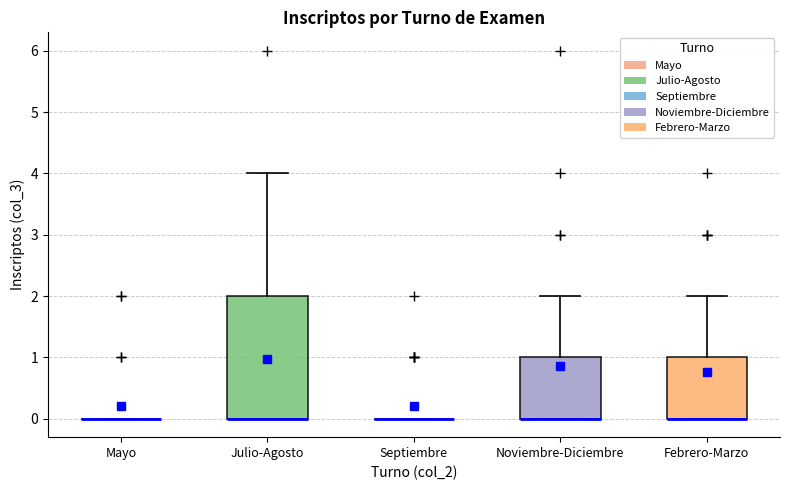

Which box is the tallest, from its lower edge to its upper edge?

Julio-Agosto